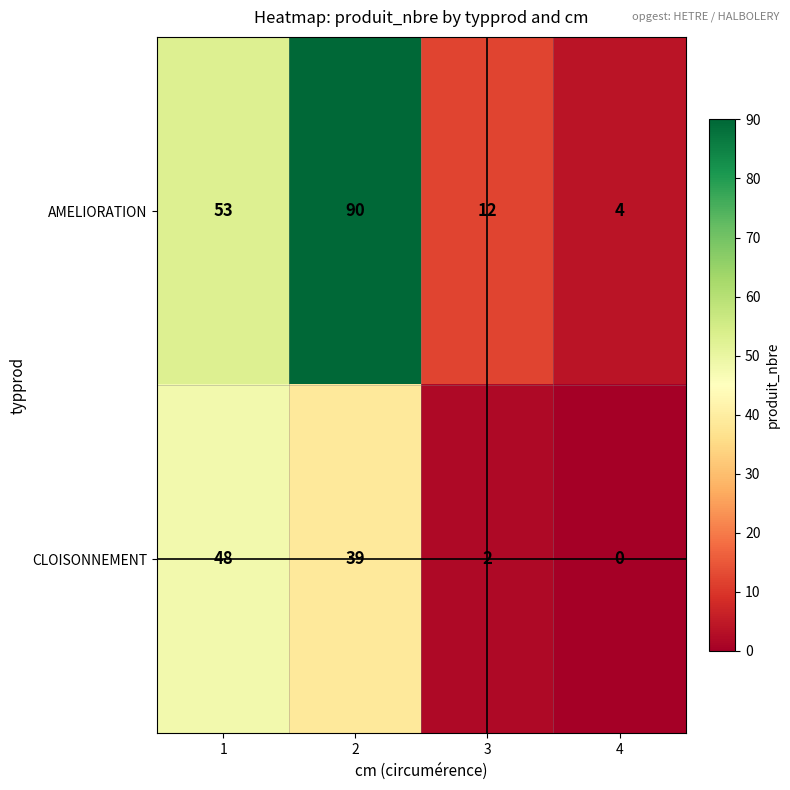

What is the sum of the AMELIORATION values at 2 and 1?

143